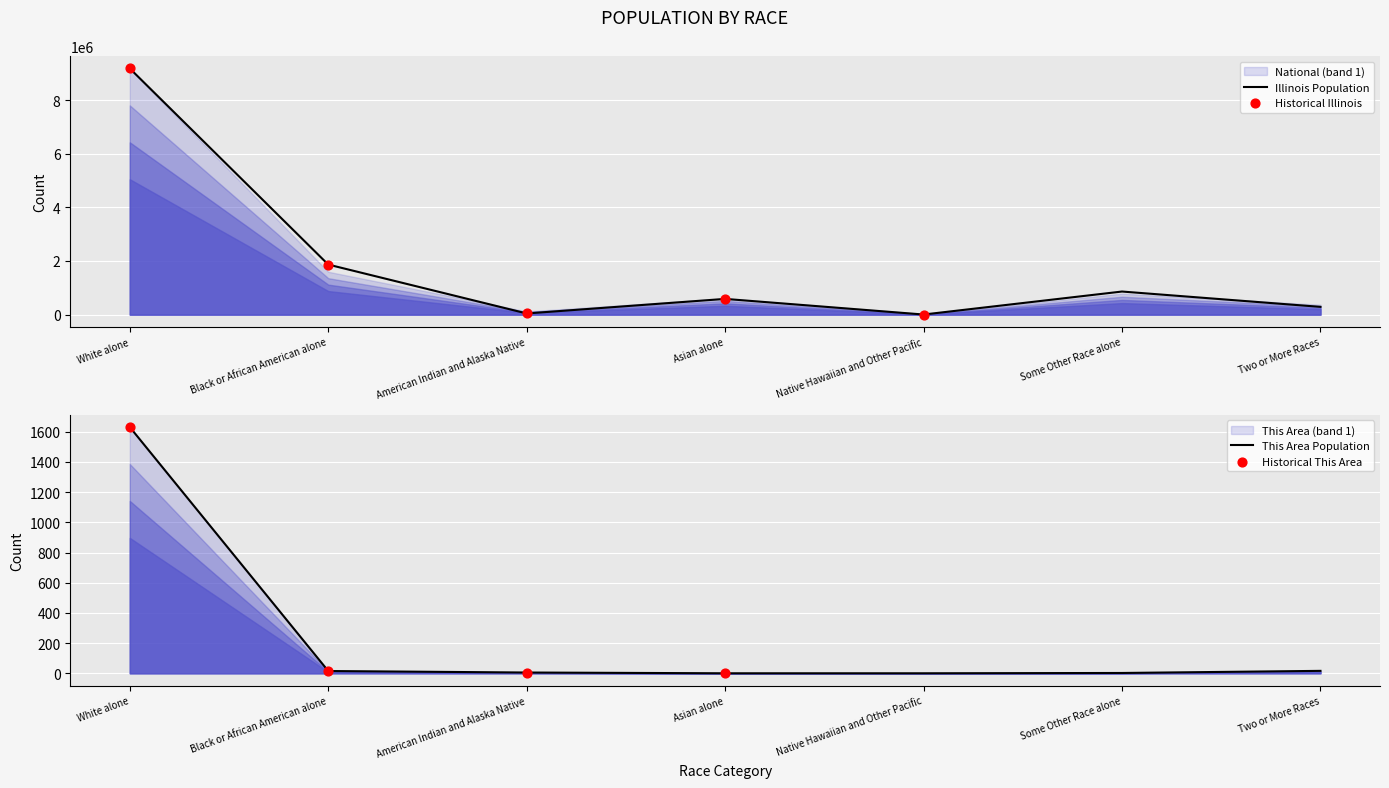

Which series reaches the minimum Y coordinate?

This Area